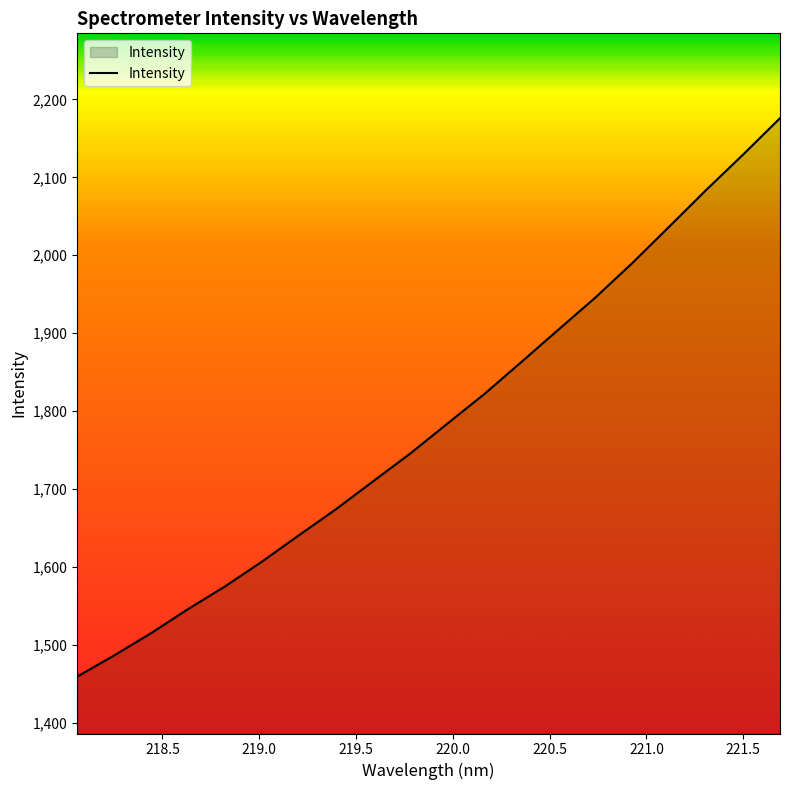

What is the difference between the maximum and minimum values?

716.4